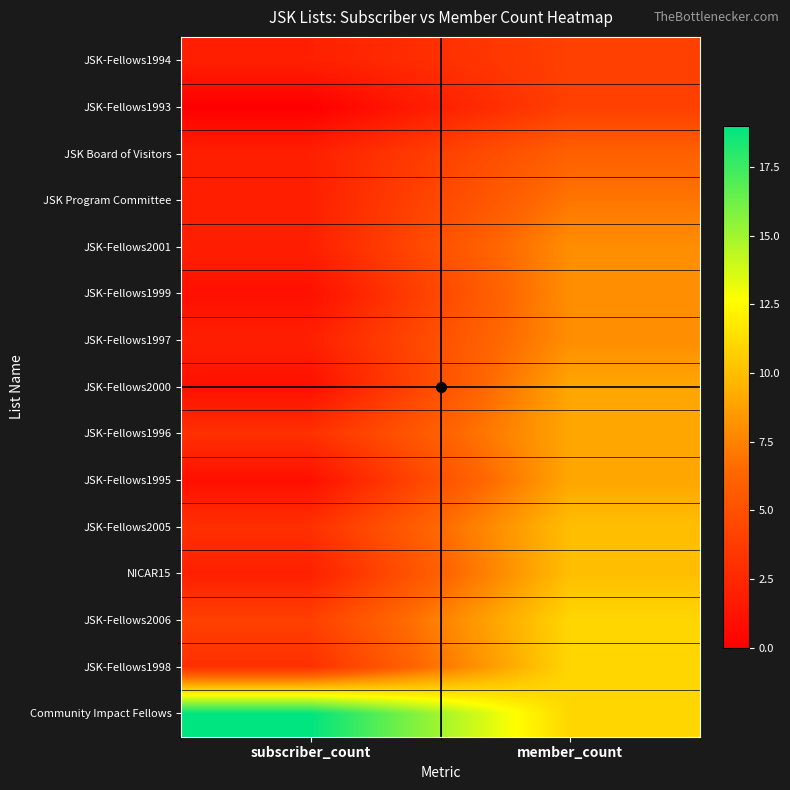

Reading left to right, list all the values displayed in this chart.

JSK-Fellows1994: subscriber_count=2	member_count=4
JSK-Fellows1993: subscriber_count=0	member_count=4
JSK Board of Visitors: subscriber_count=2	member_count=6
JSK Program Committee: subscriber_count=2	member_count=7
JSK-Fellows2001: subscriber_count=2	member_count=8
JSK-Fellows1999: subscriber_count=1	member_count=8
JSK-Fellows1997: subscriber_count=2	member_count=8
JSK-Fellows2000: subscriber_count=1	member_count=9
JSK-Fellows1996: subscriber_count=3	member_count=9
JSK-Fellows1995: subscriber_count=1	member_count=9
JSK-Fellows2005: subscriber_count=3	member_count=10
NICAR15: subscriber_count=2	member_count=10
JSK-Fellows2006: subscriber_count=4	member_count=11
JSK-Fellows1998: subscriber_count=3	member_count=11
Community Impact Fellows: subscriber_count=19	member_count=11